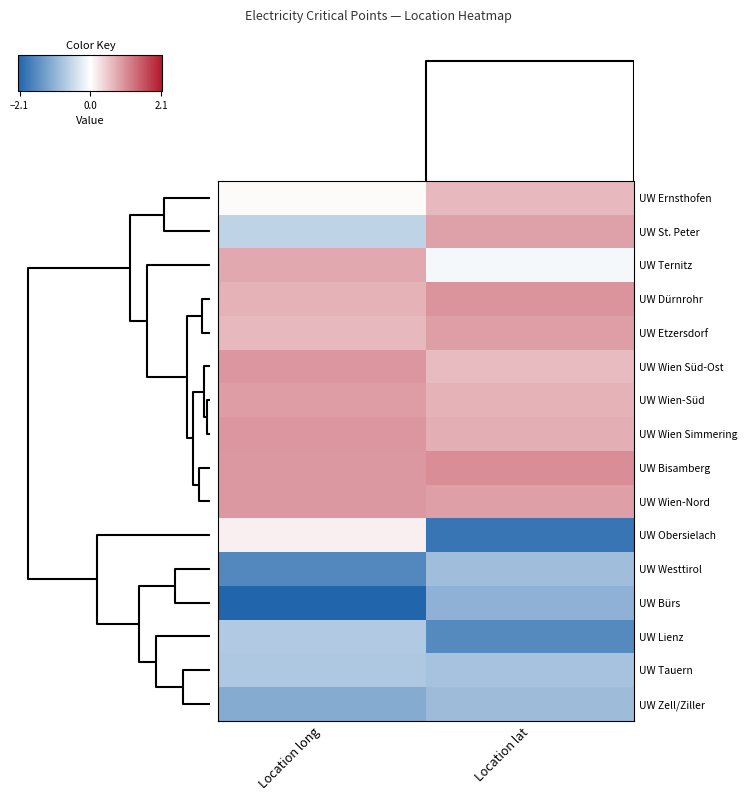

List the series in order of their peak value, highest first.

UW Bisamberg, UW Dürnrohr, UW Wien Simmering, UW Wien Süd-Ost, UW Wien-Nord, UW Wien-Süd, UW Etzersdorf, UW St. Peter, UW Ternitz, UW Ernsthofen, UW Obersielach, UW Lienz, UW Tauern, UW Westtirol, UW Zell/Ziller, UW Bürs